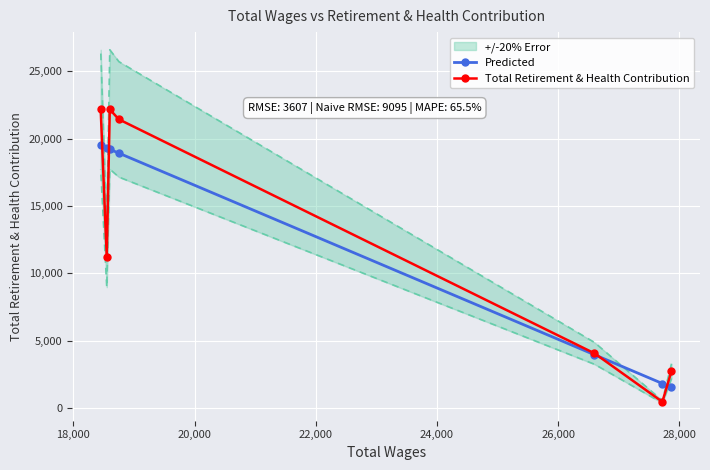

How many values in the Predicted series are below 18923?

3